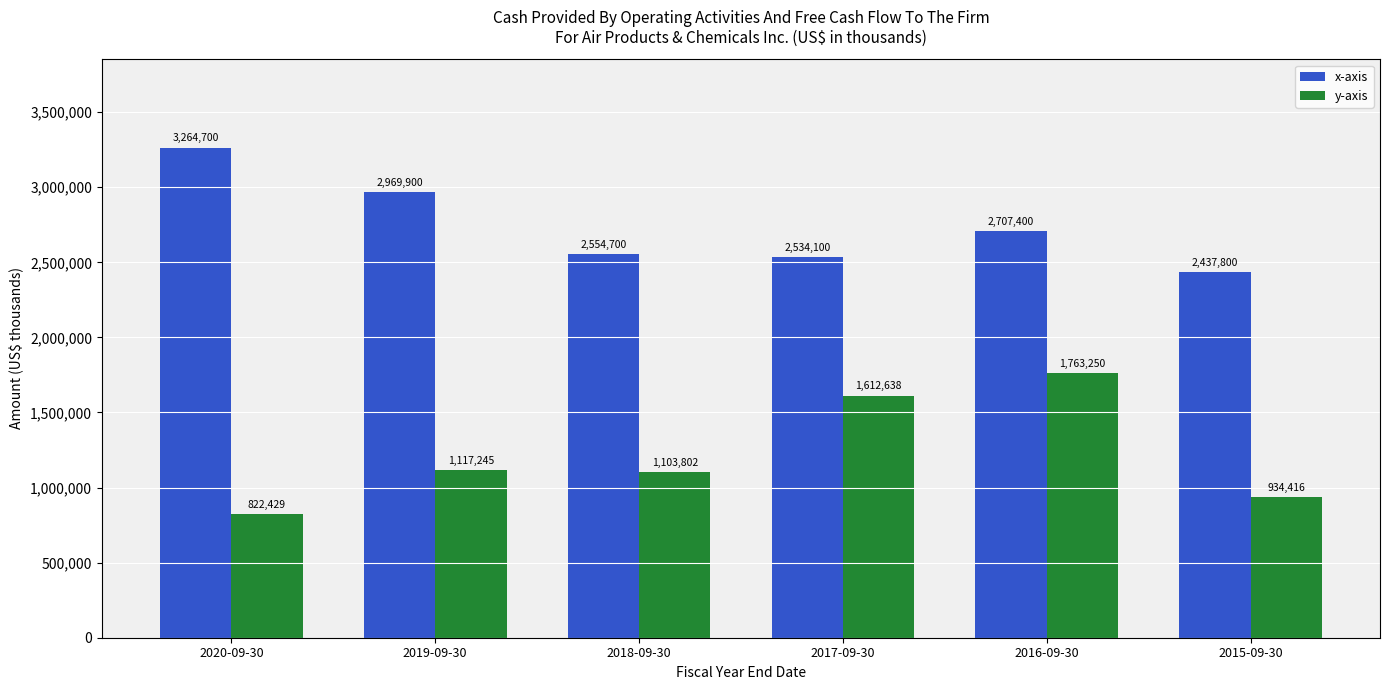

What is the value of the x-axis bar at the 4th from the left?

2534100